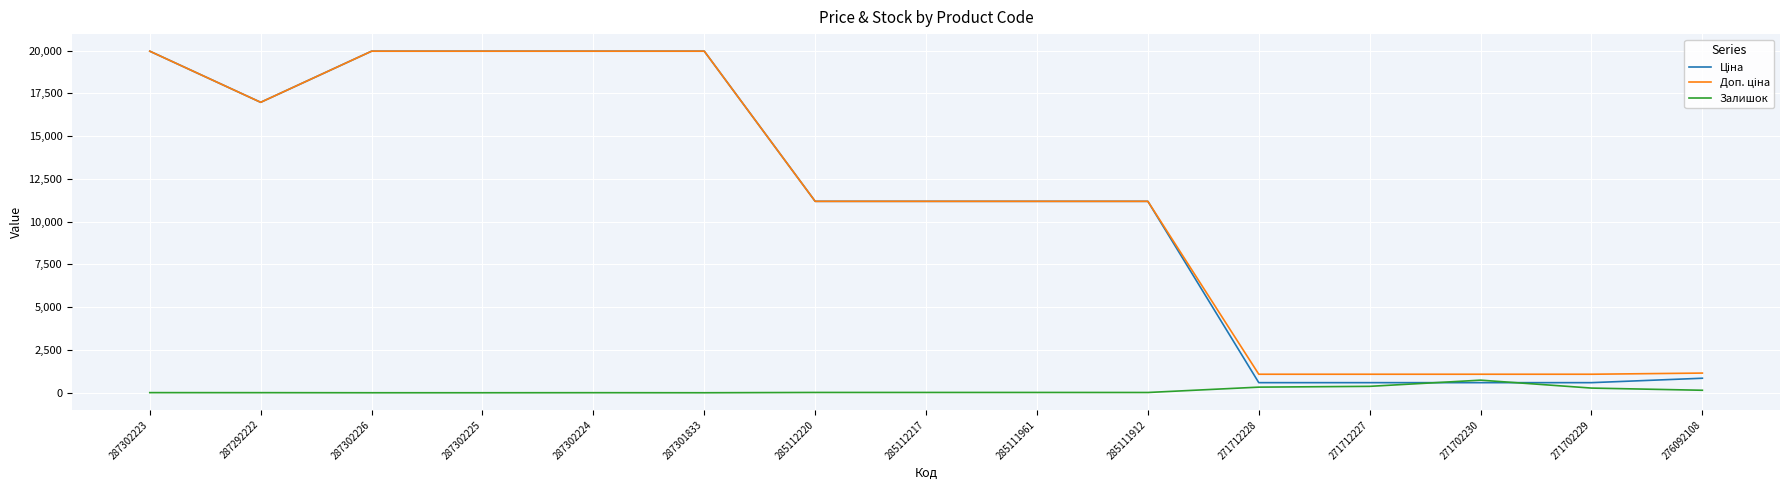

The value of Залишок at 287302226 is 0.0. True or false?

True